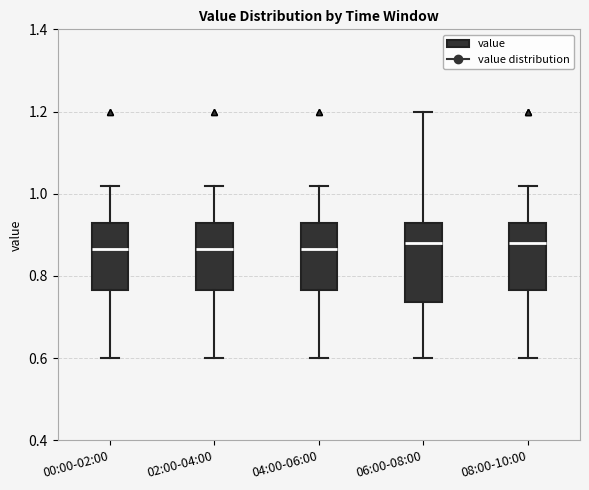

Where does the lower whisker of the box for 02:00-04:00 end on the y-axis? The values are not printed on the chart, so give them approximately, as read against the axis.

0.60